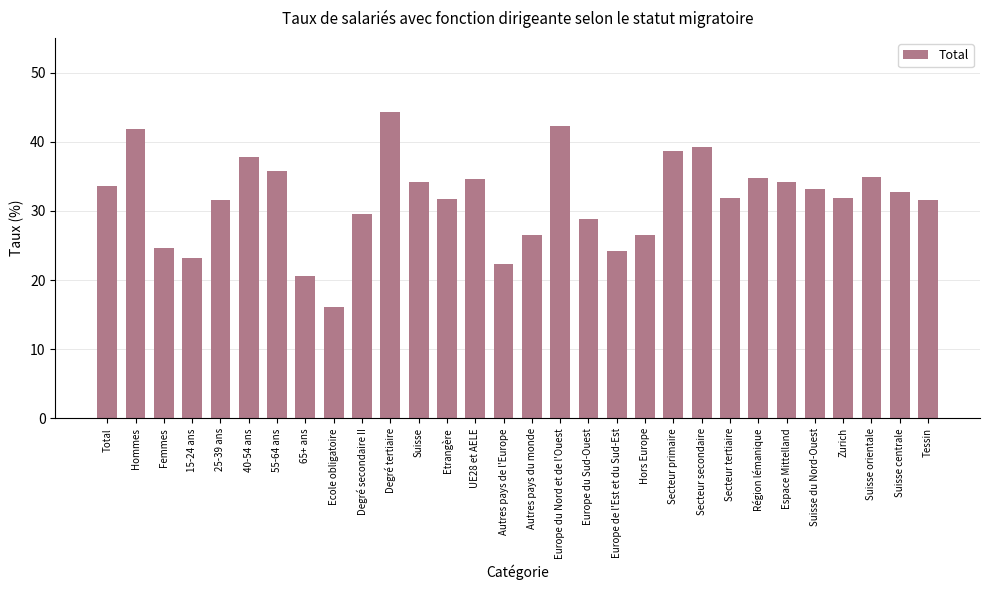

What is the label of the 4th bar from the left?

15-24 ans